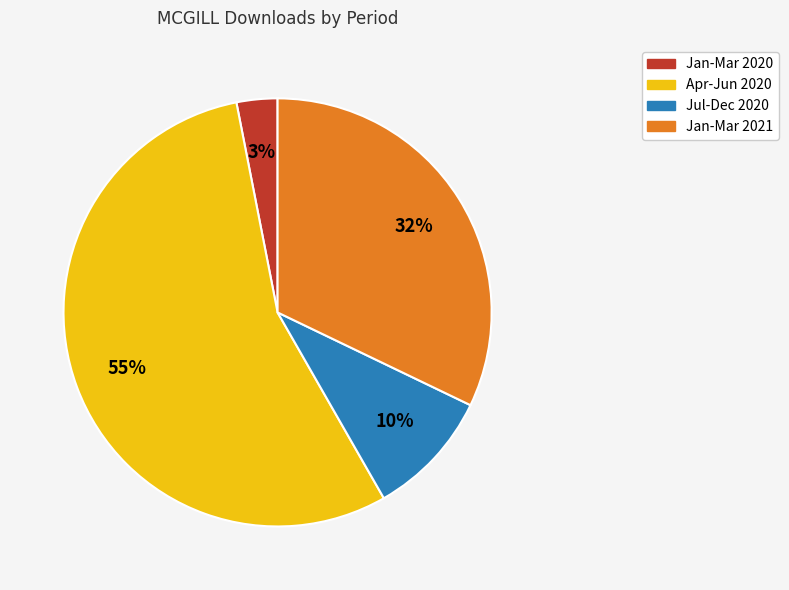

Do Apr-Jun 2020 and Jul-Dec 2020 together represent more than half of the pie?

Yes